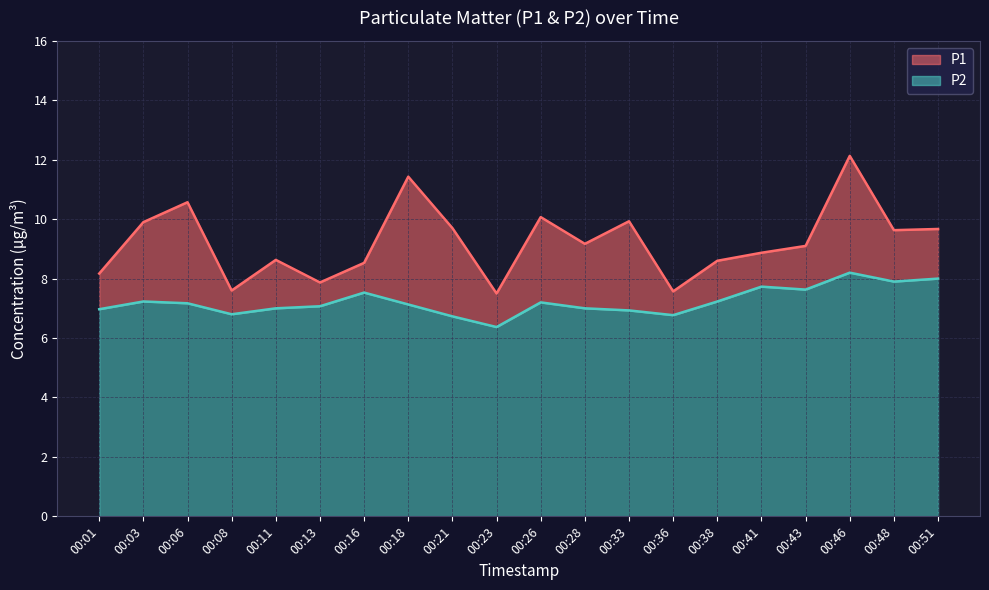

Which category has the lowest value in the P1 series?

00:23